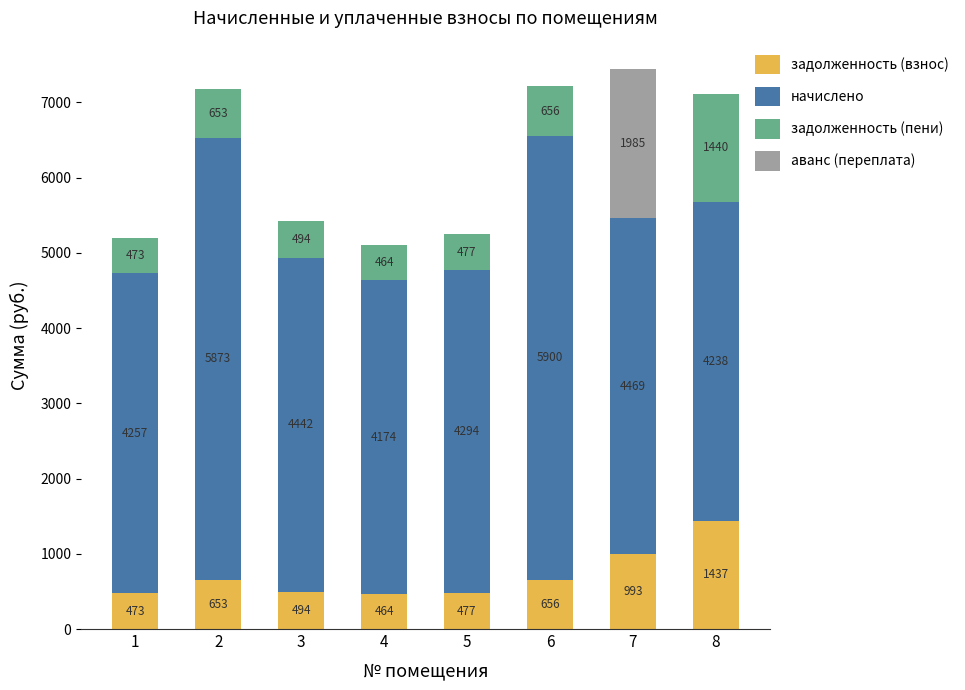

At which label does задолженность (взнос) reach its peak?

8